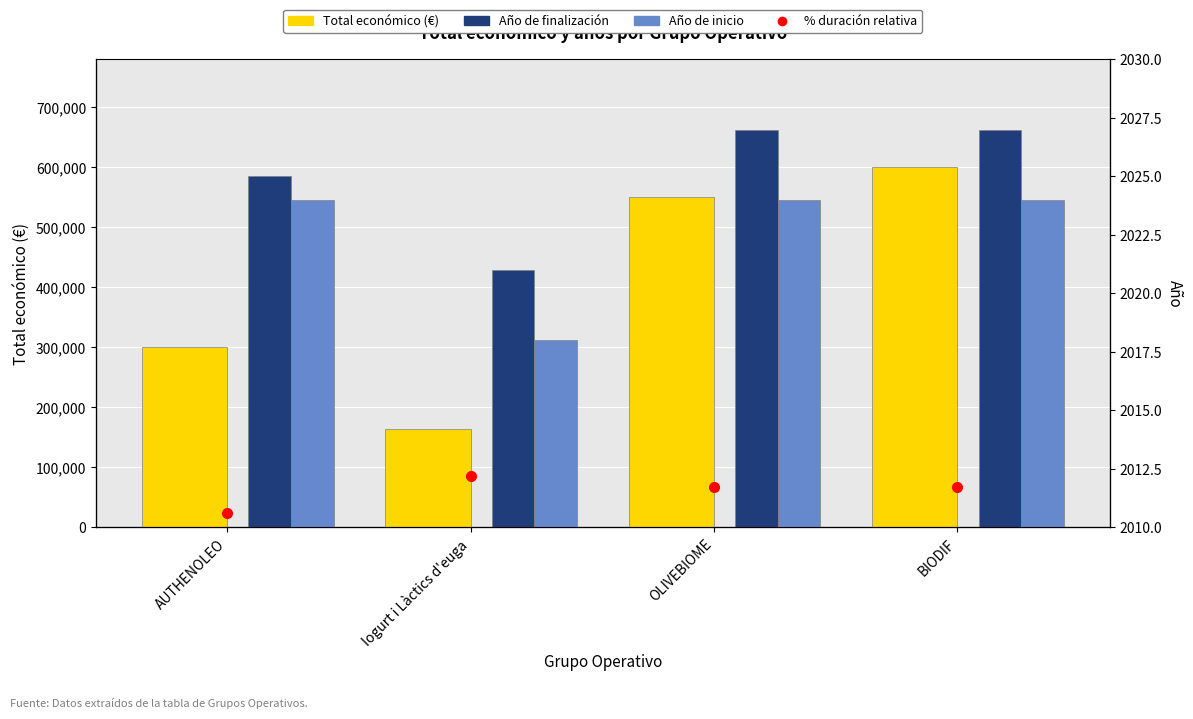

What is the sum of all Año de inicio values?

8090.0